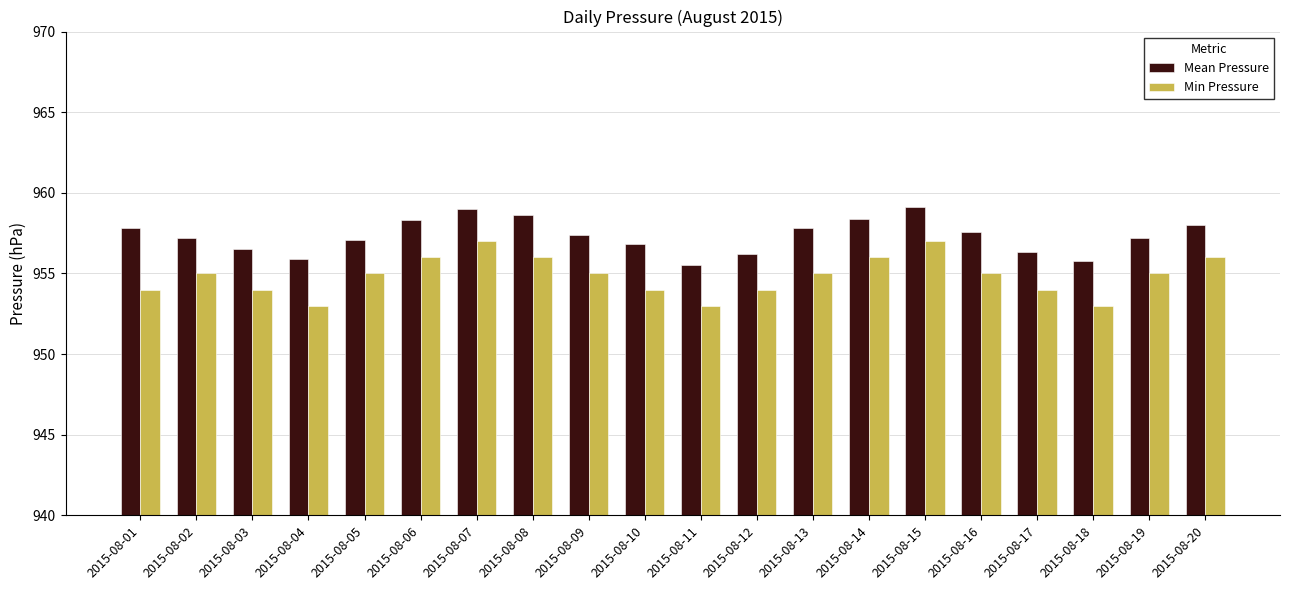

What is the value of the Mean Pressure bar at the 15th from the left?

959.1